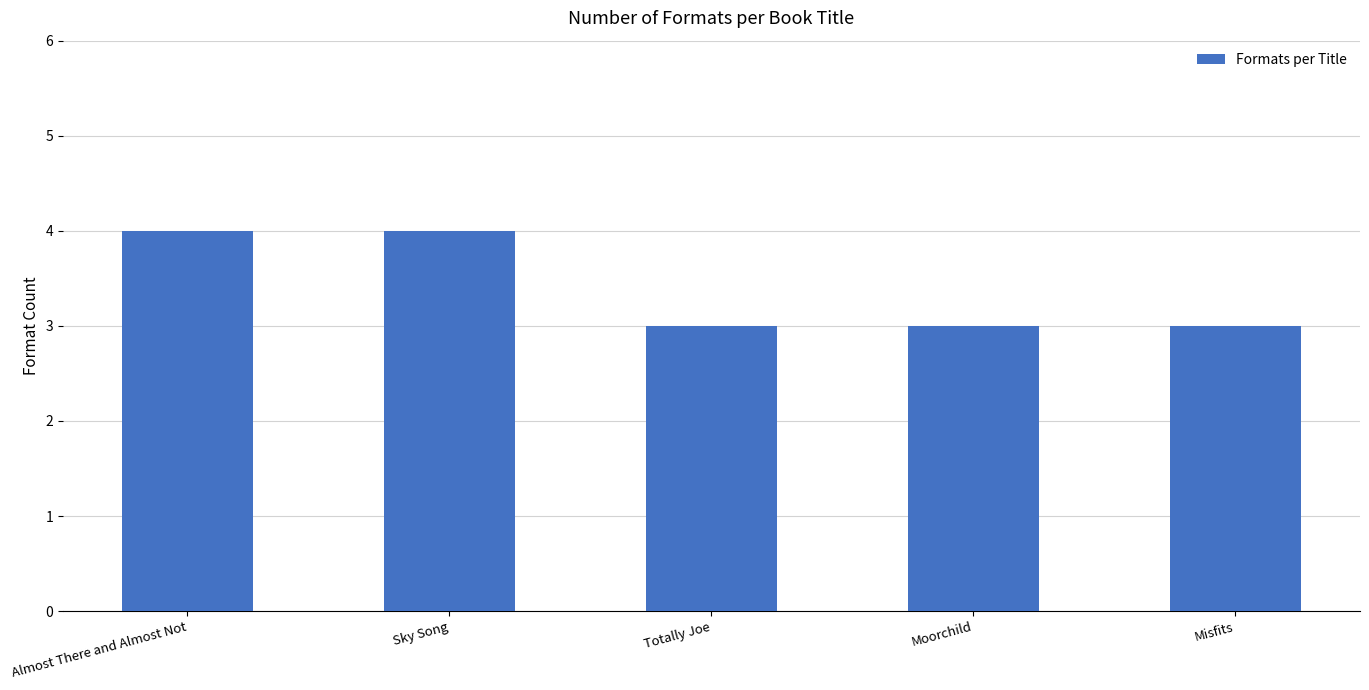

What is the maximum value shown in the chart?

4